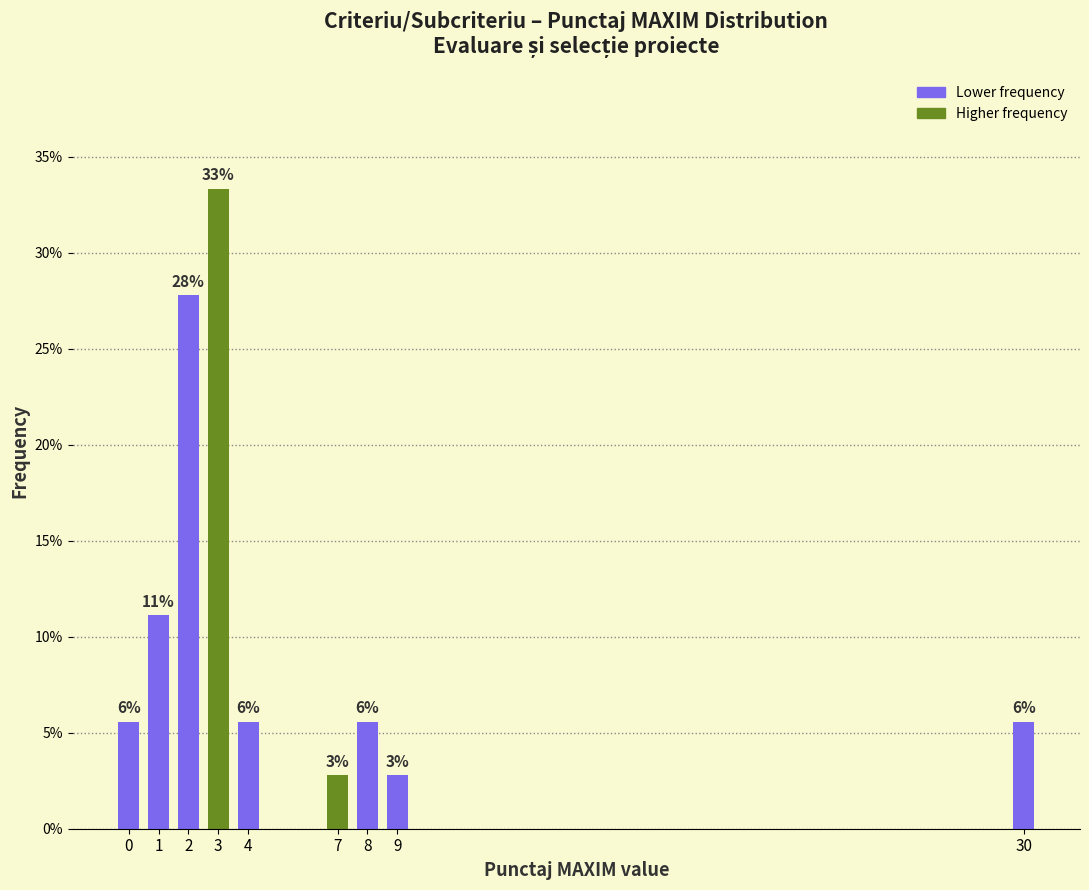

How many bars are there in total?

9